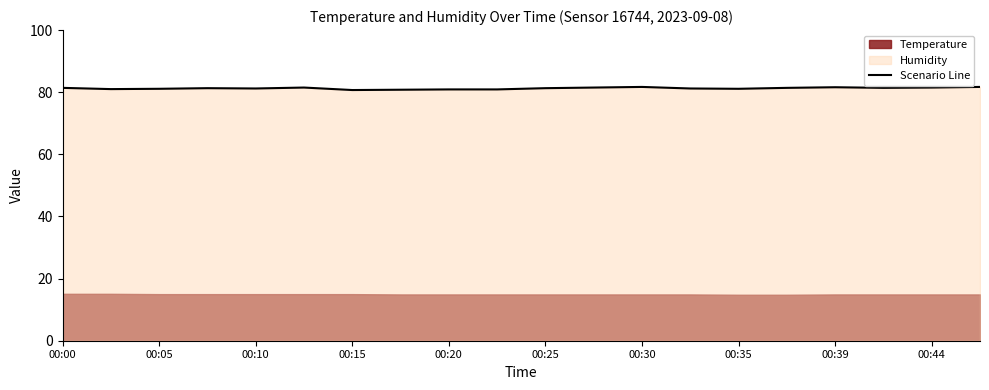

What is the difference between the maximum and minimum values?

1.0